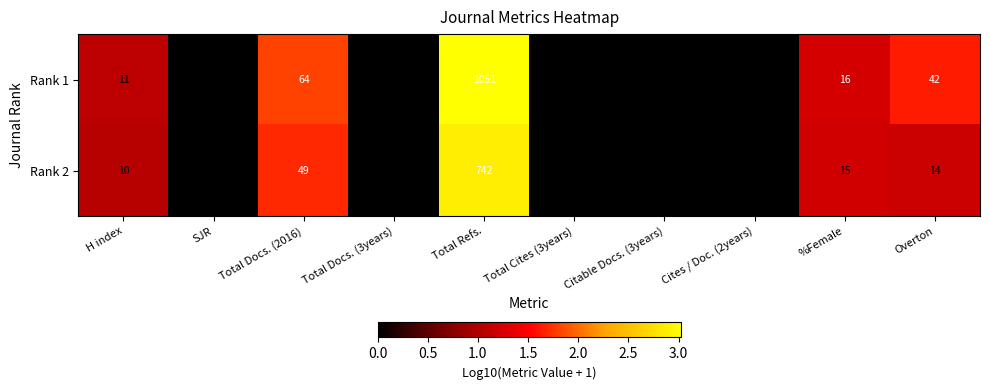

Count the number of categories in the chart.

10